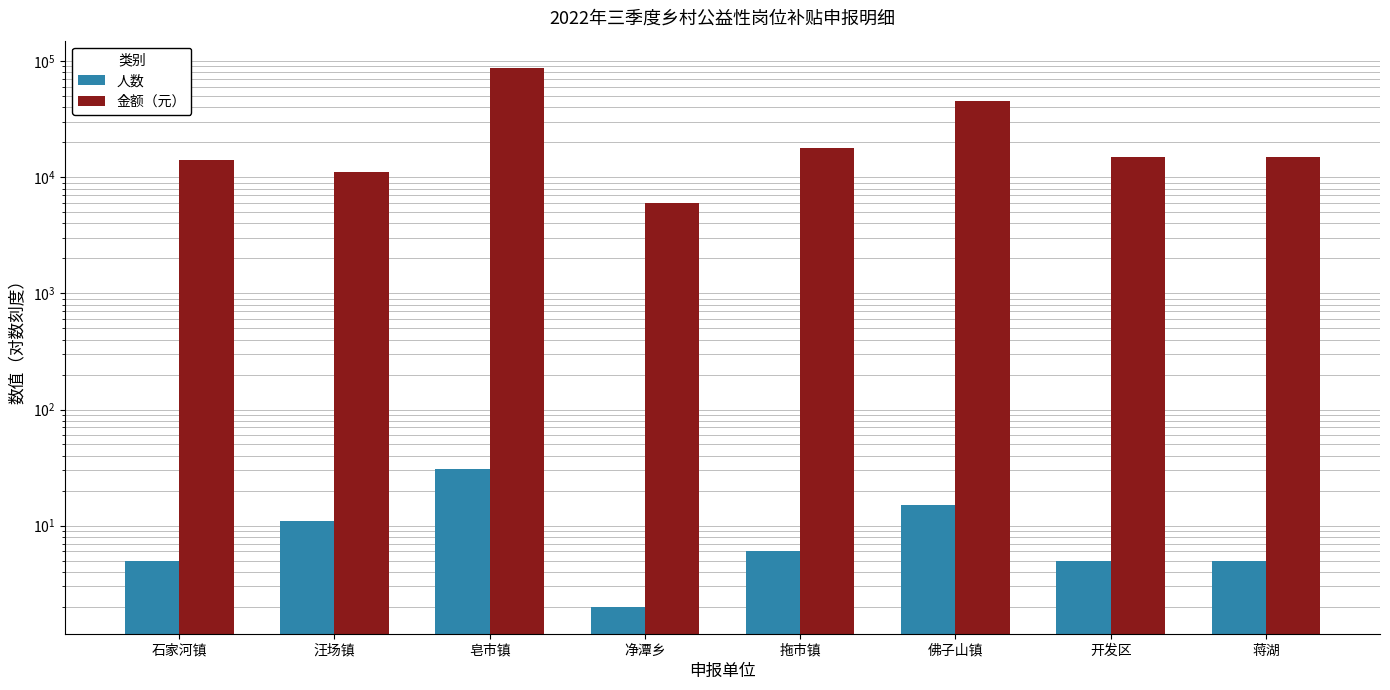

Reading left to right, list all the values displayed in this chart.

人数: 石家河镇=5	汪场镇=11	皂市镇=31	净潭乡=2	拖市镇=6	佛子山镇=15	开发区=5	蒋湖=5
金额（元）: 石家河镇=14000	汪场镇=11000	皂市镇=88000	净潭乡=6000	拖市镇=18000	佛子山镇=45000	开发区=15000	蒋湖=15000